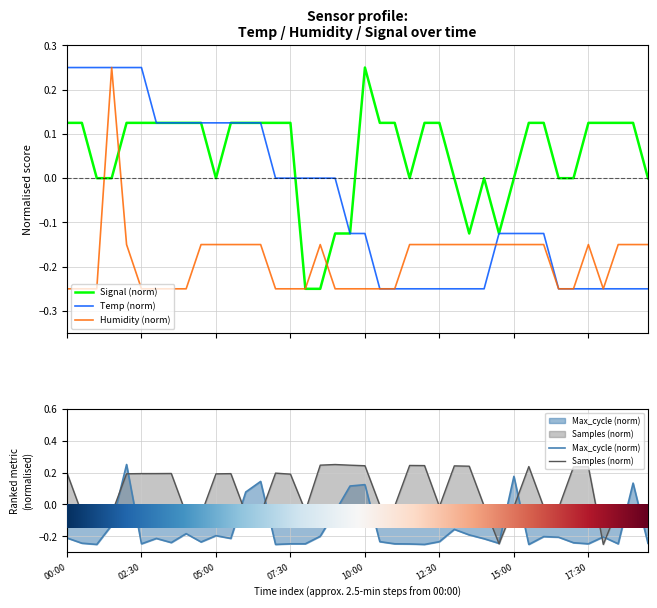

At how many categories does at least one series exceed 0?

35